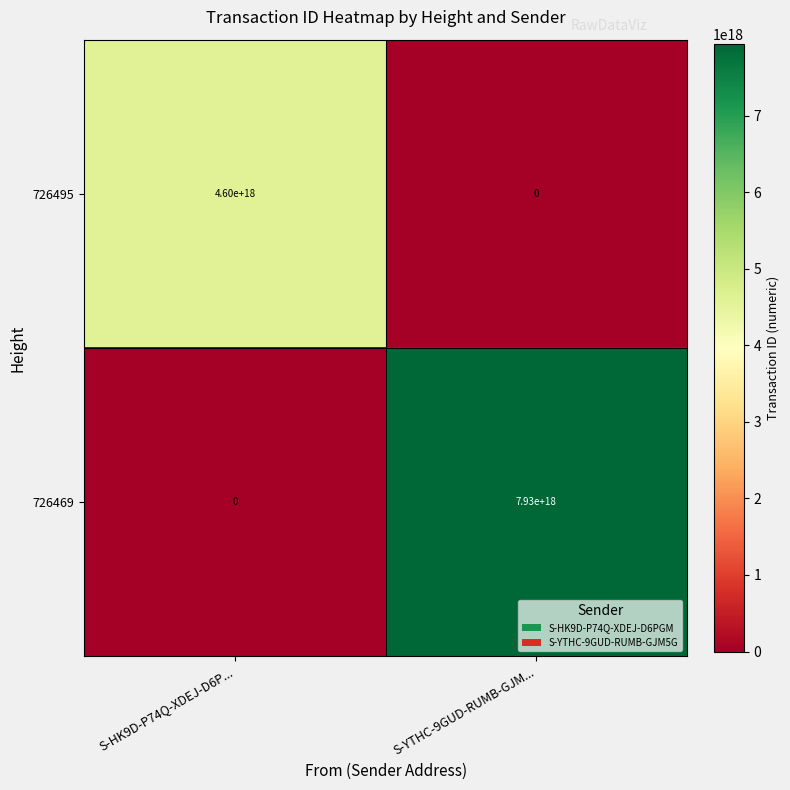

The value of 726469 at S-YTHC-9GUD-RUMB-GJM... is 7930000000000000000. True or false?

True